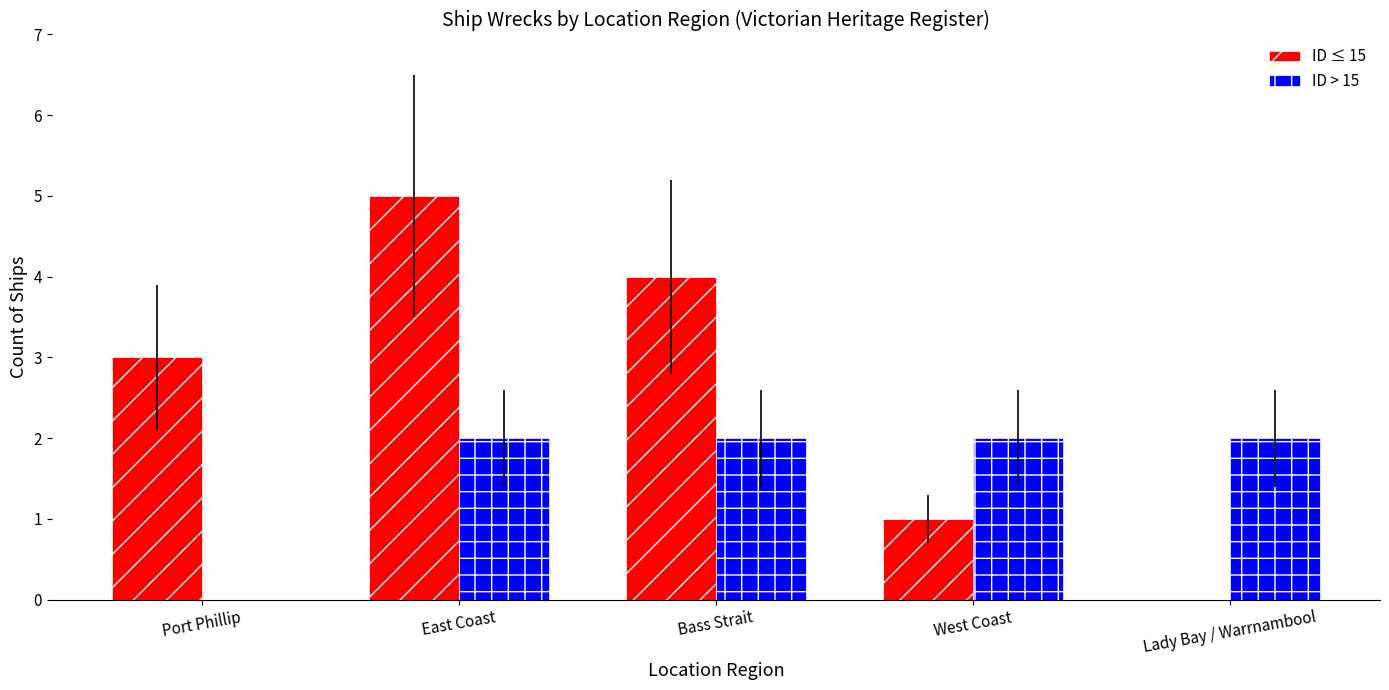

How many series are shown in this chart?

2